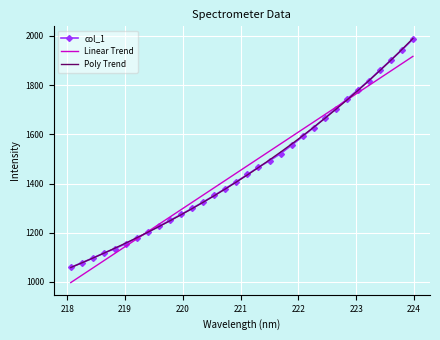

Which series has the widest spread of values?

Poly Trend